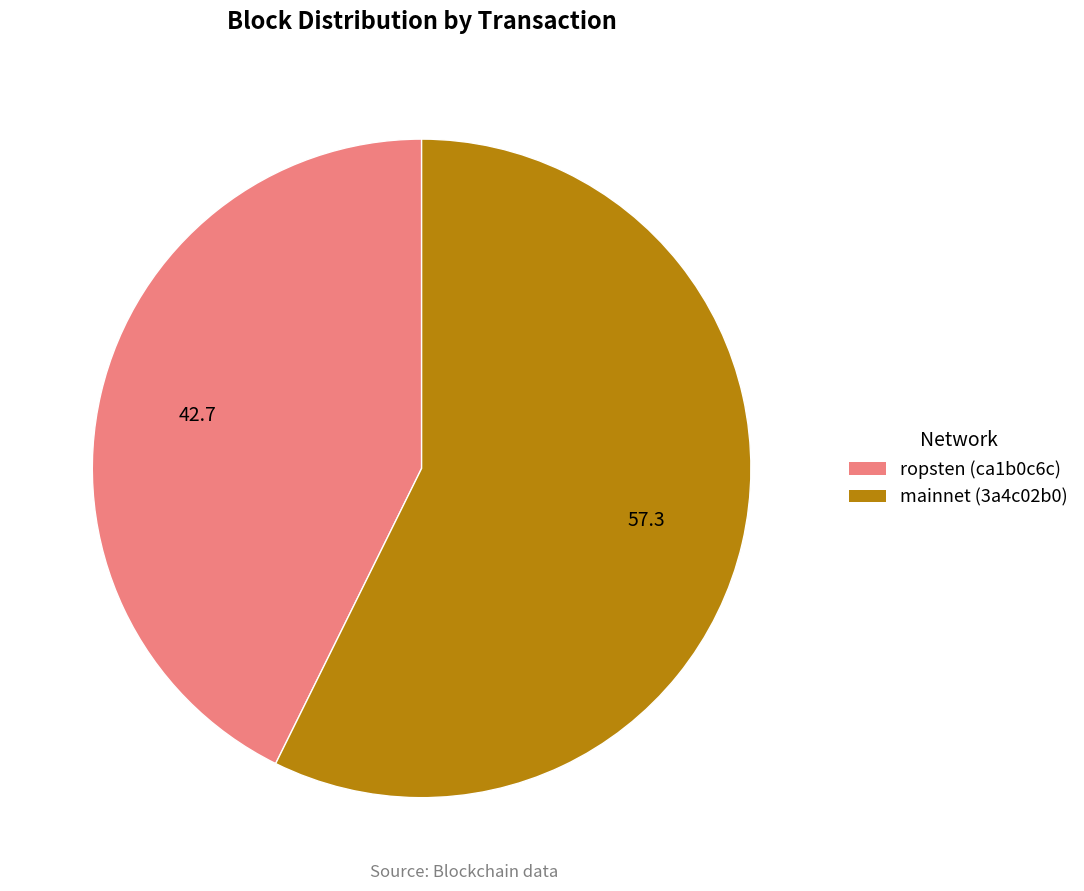

Is there a majority slice in this chart?

Yes